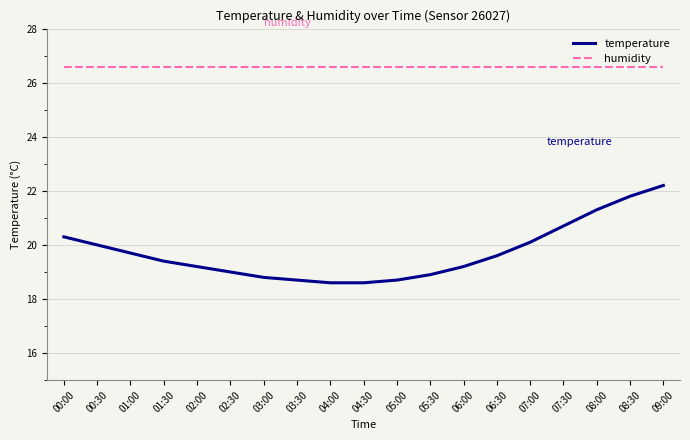

What position from the left is 08:00?

17